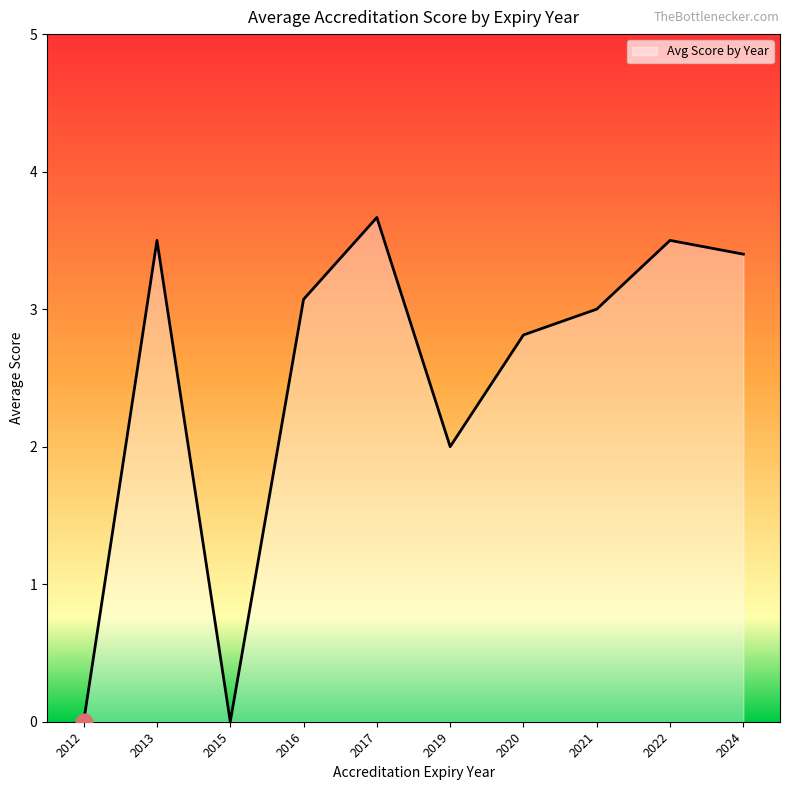

Approximately how many times larger is the value at 2020 compared to 2024?

0.8